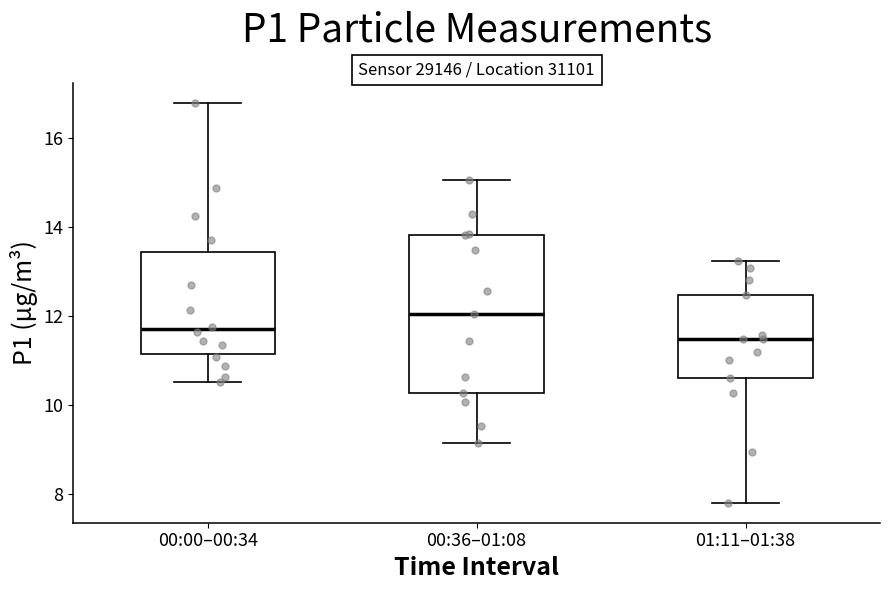

Which box is the tallest, from its lower edge to its upper edge?

00:36–01:08